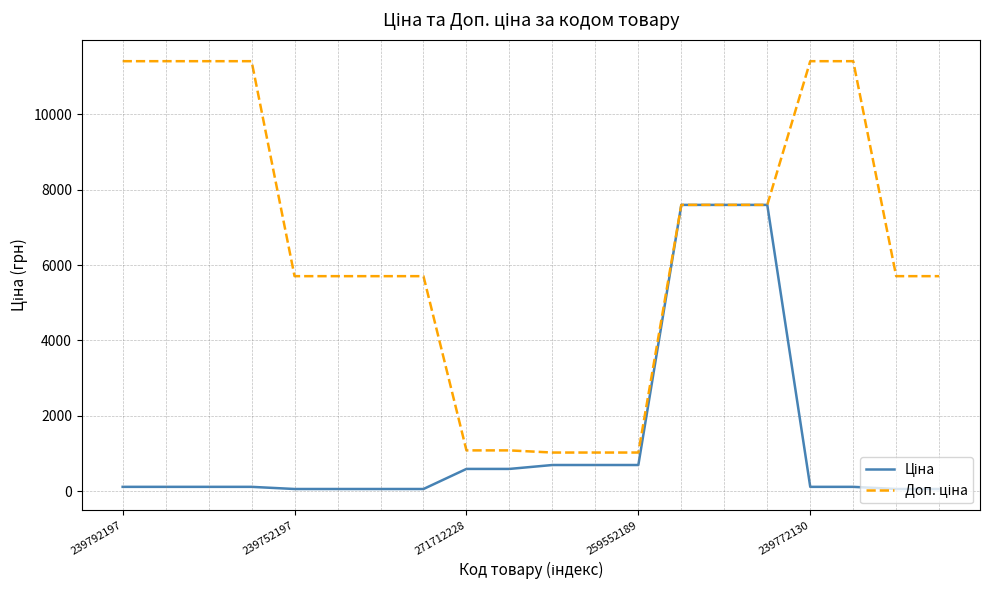

What is the maximum value shown in the chart?

11410.0